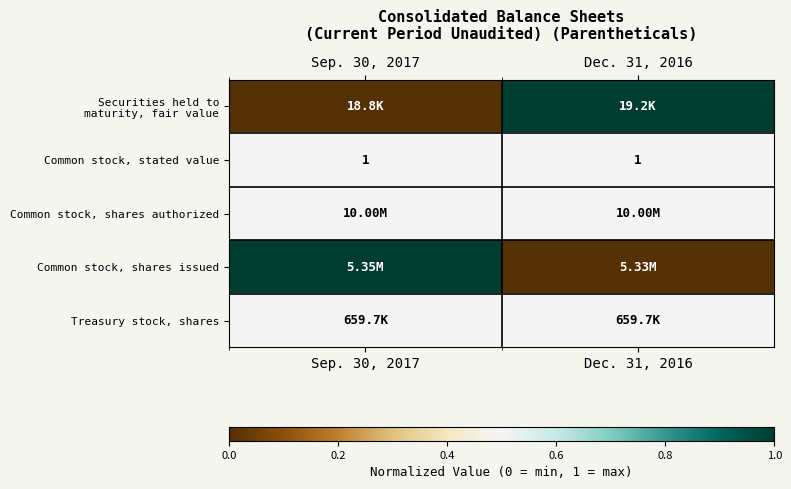

List the labels in order of Treasury stock, shares value, largest first.

Sep. 30, 2017, Dec. 31, 2016